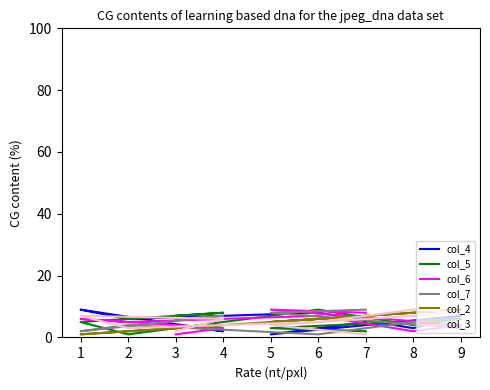

The col_5 series shows 5 at 3. True or false?

False